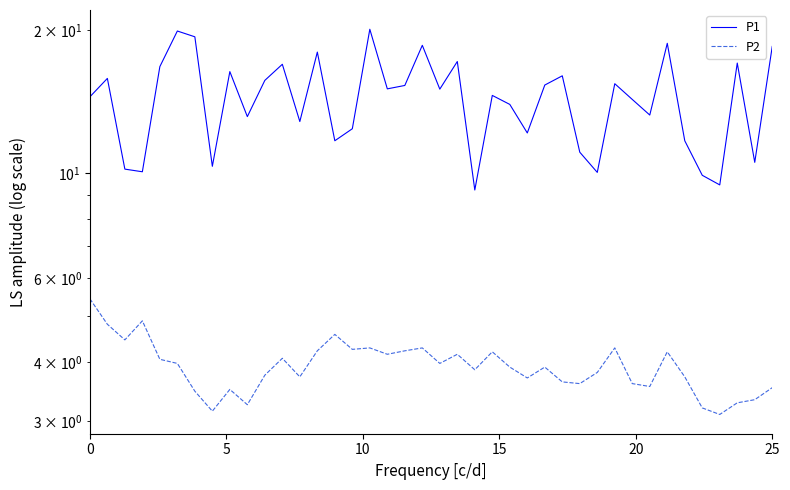

At how many categories does at least one series exceed 5?

40